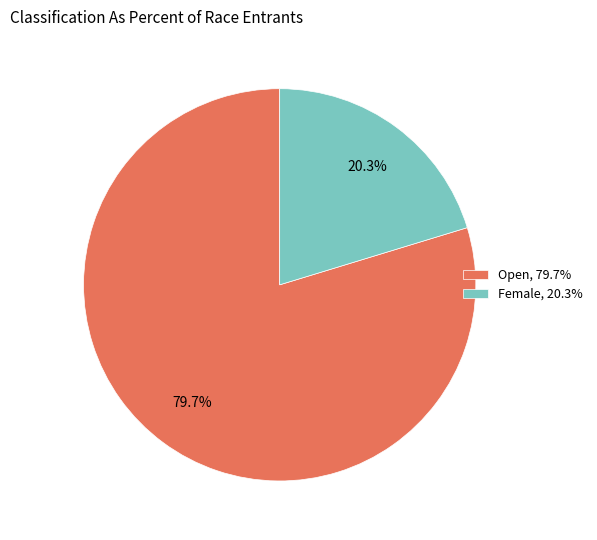

To the nearest percent, what is the average slice percentage?

50%